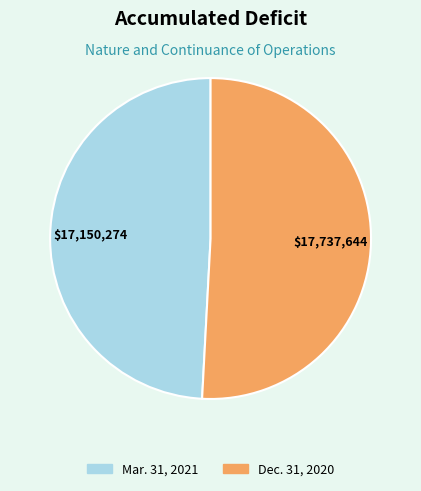

Do Mar. 31, 2021 and Dec. 31, 2020 together represent more than half of the pie?

Yes